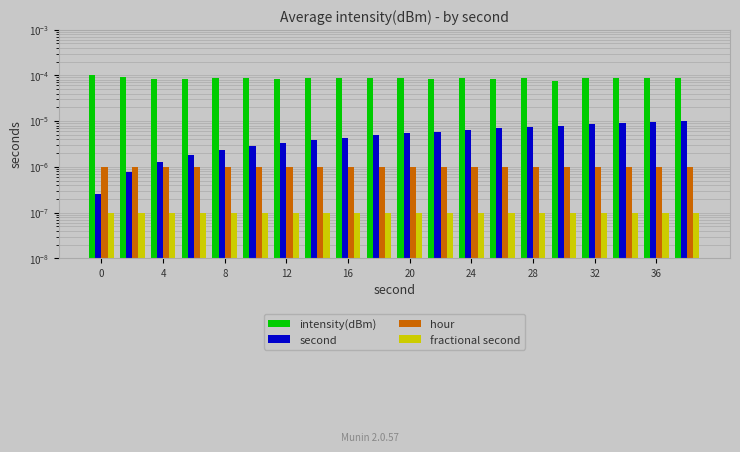

The second series shows 0.0 at 8. True or false?

False